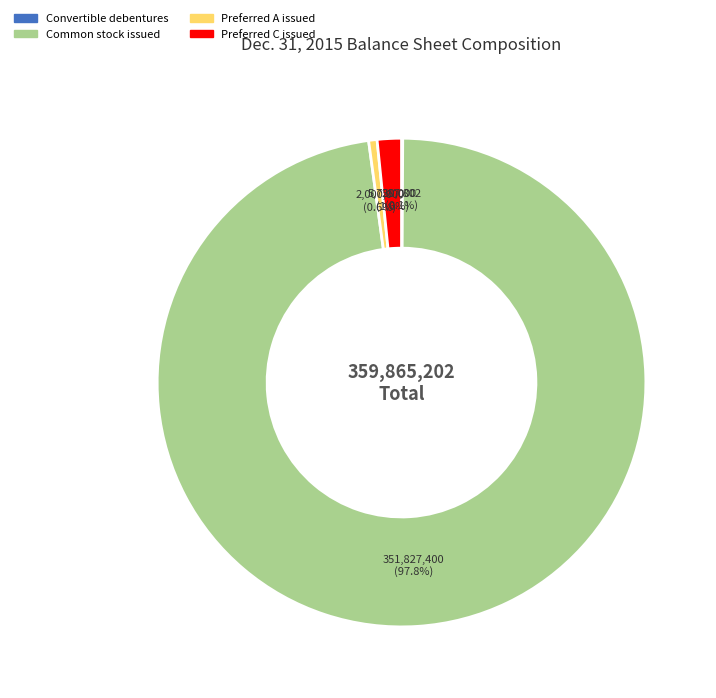

Is there any slice that represents more than half of the pie?

Yes